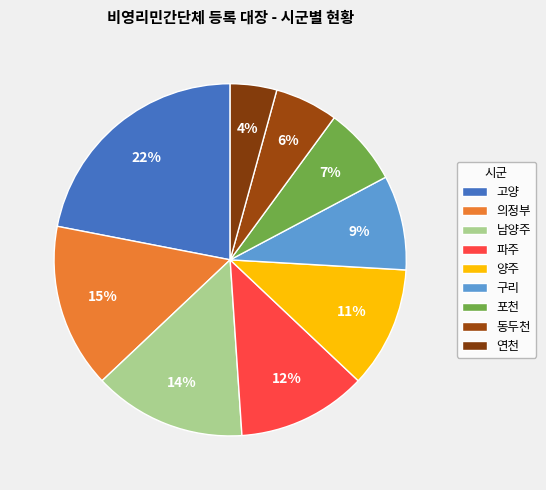

True or false: 남양주 accounts for 14% of the total.

True